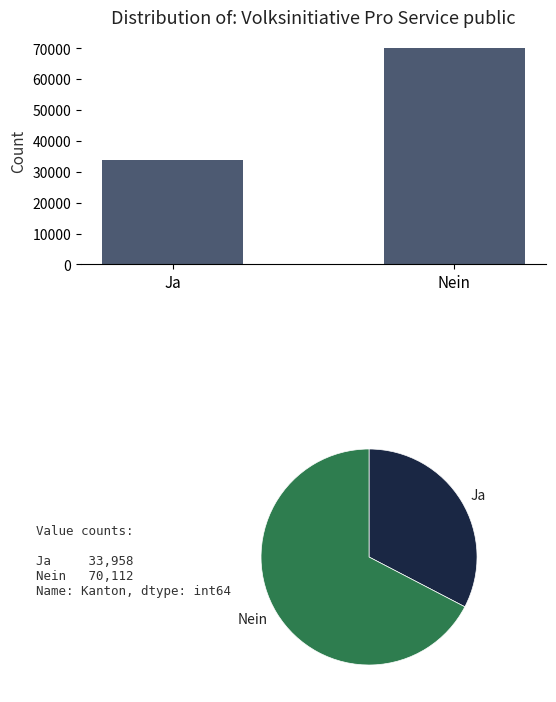

At which label is the value closest to 52035?

Ja